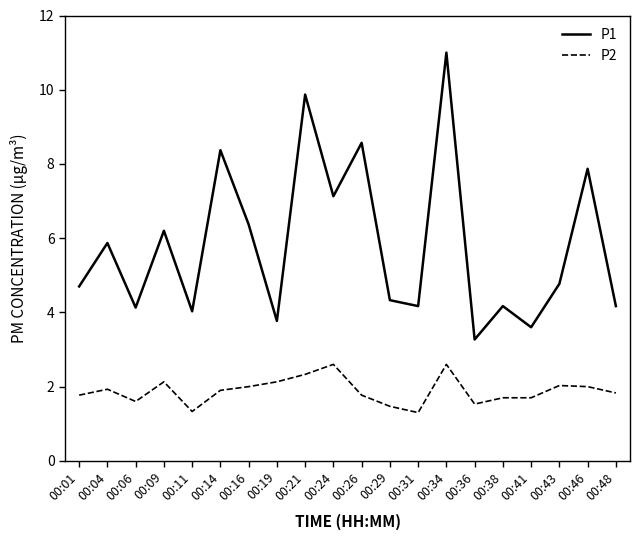

True or false: P1 and P2 intersect in this chart.

False